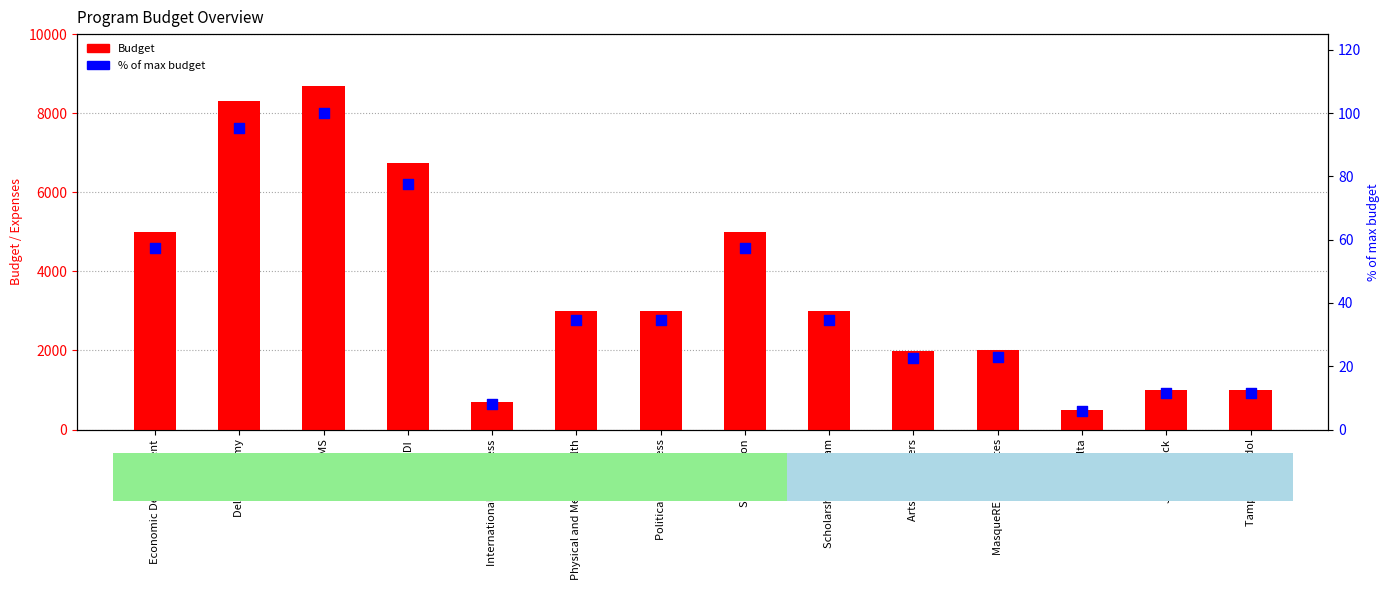

At which category is the sum across all series the highest?

Delta GEMS